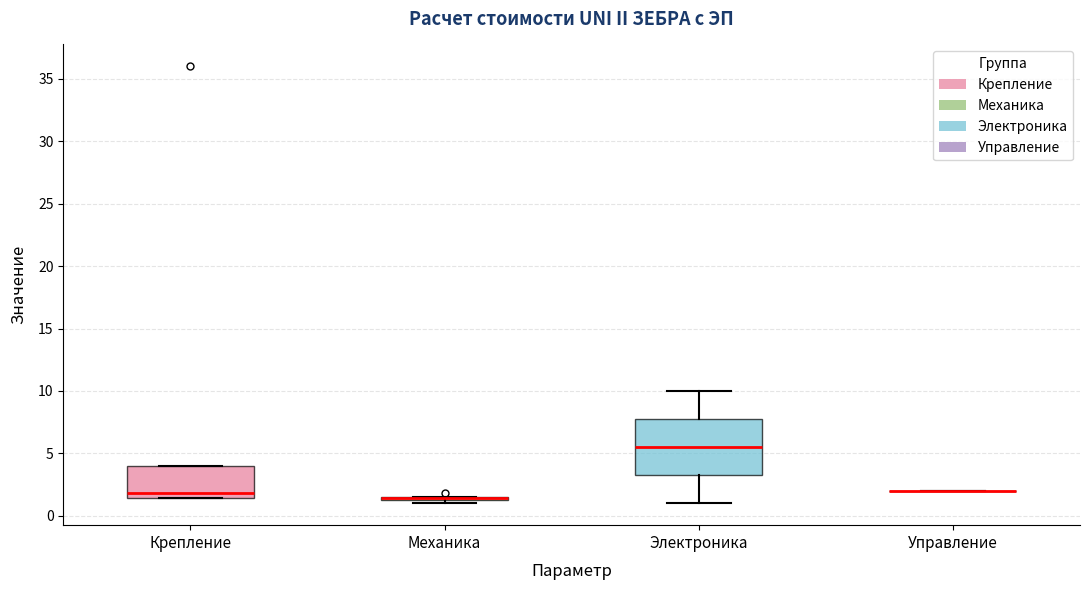

Reading left to right, read every box against the y-axis: the position of its median line, the range the box covers, and the ends of its whiskers. The values are not printed on the chart, so give them approximately, as read against the axis.

Крепление: median 2.0, box 1.5 to 4.0, whiskers 1.5 to 4.0
Механика: box collapsed to a line at 1.5, whiskers 1.0 to 1.5
Электроника: median 5.5, box 3.5 to 8.0, whiskers 1.0 to 10.0
Управление: box collapsed to a line at 2.0, whiskers 2.0 to 2.0